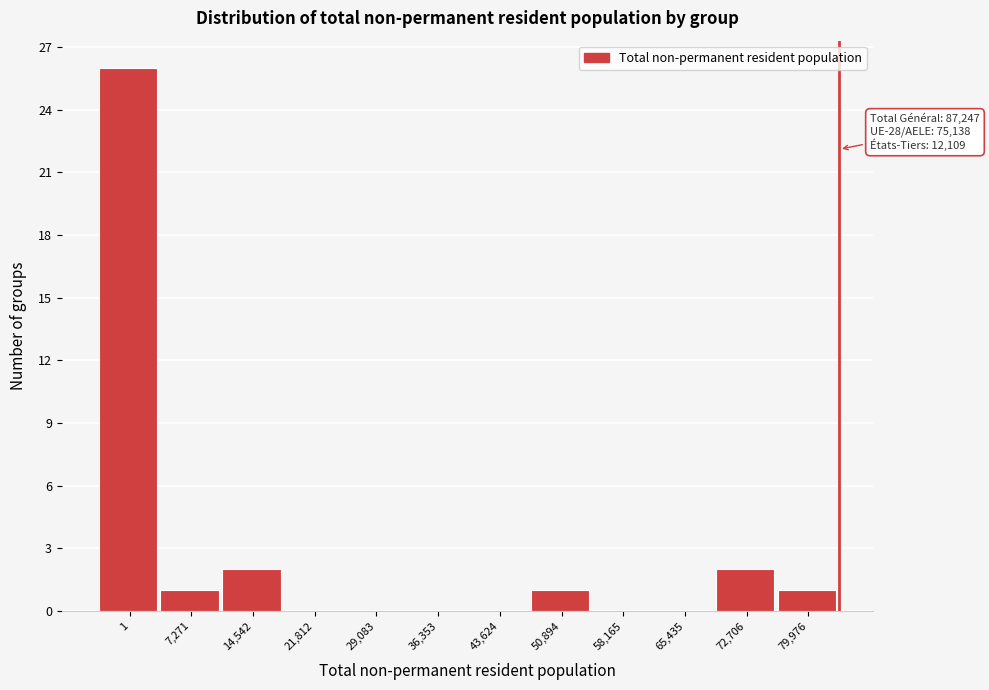

Reading right to left, transcribe all the data shown in this chart.

79,976=1	72,706=2	65,435=0	58,165=0	50,894=1	43,624=0	36,353=0	29,083=0	21,812=0	14,542=2	7,271=1	1=26